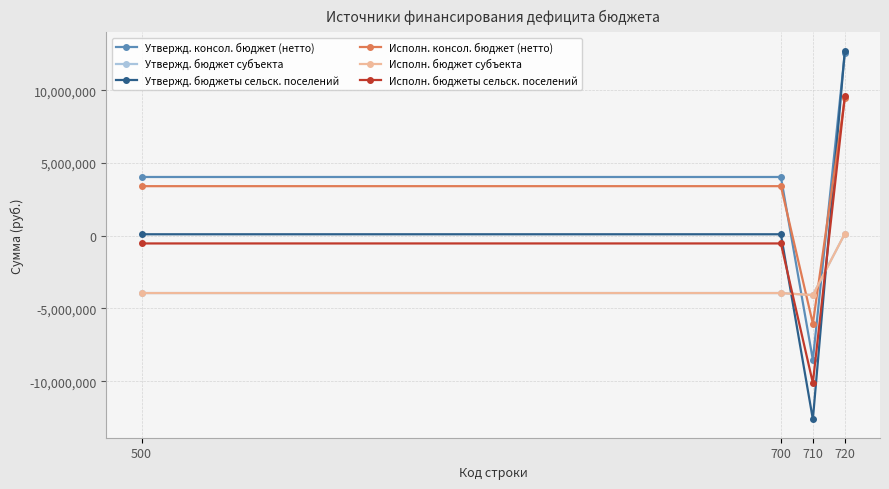

What is the total value across all series at 710?

-45474326.3